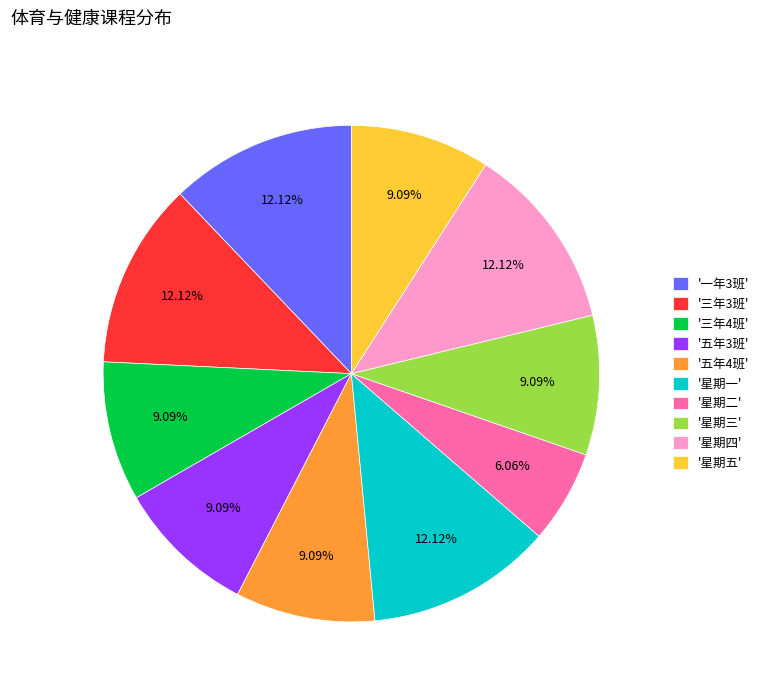

Do '三年3班' and '一年3班' together represent more than half of the pie?

No